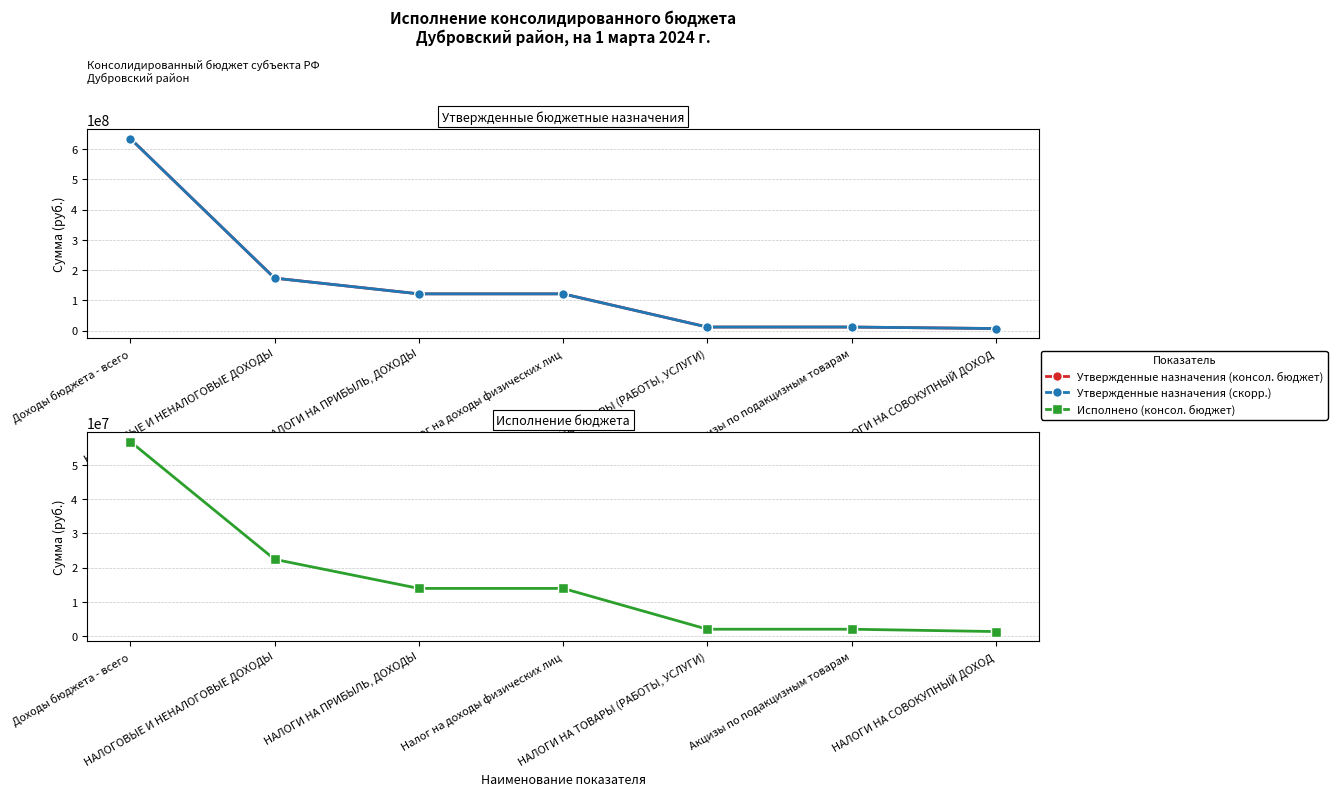

What is the difference between the highest and lowest values at Налог на доходы физических лиц?

107364103.1